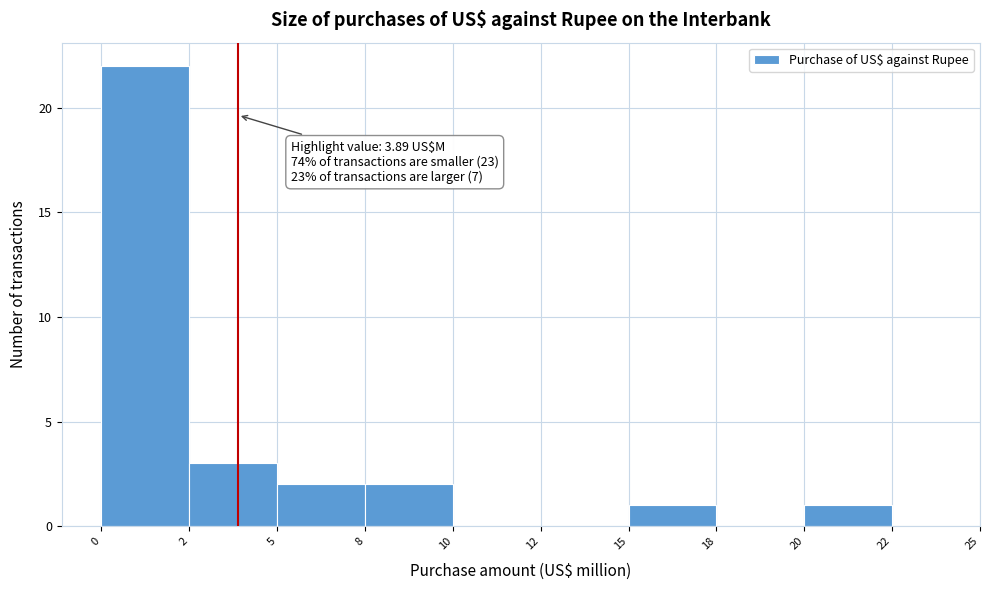

Reading right to left, list all the values displayed in this chart.

20=1	18=0	15=1	12=0	10=0	8=2	5=2	2=3	0=22